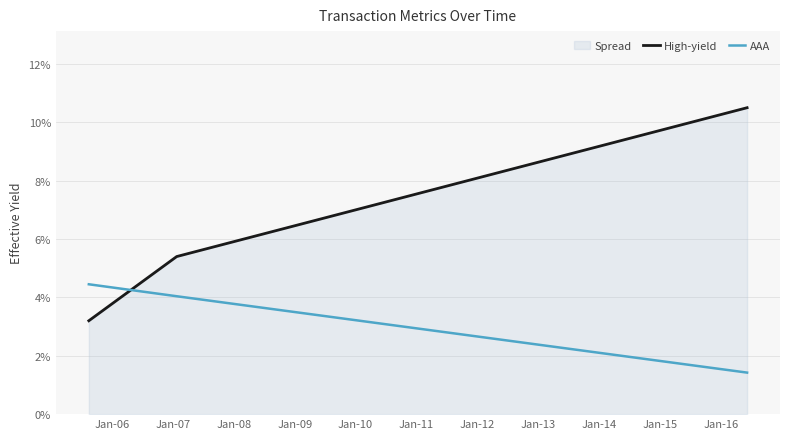

What is the difference between the maximum and minimum values in the High-yield series?

7.3